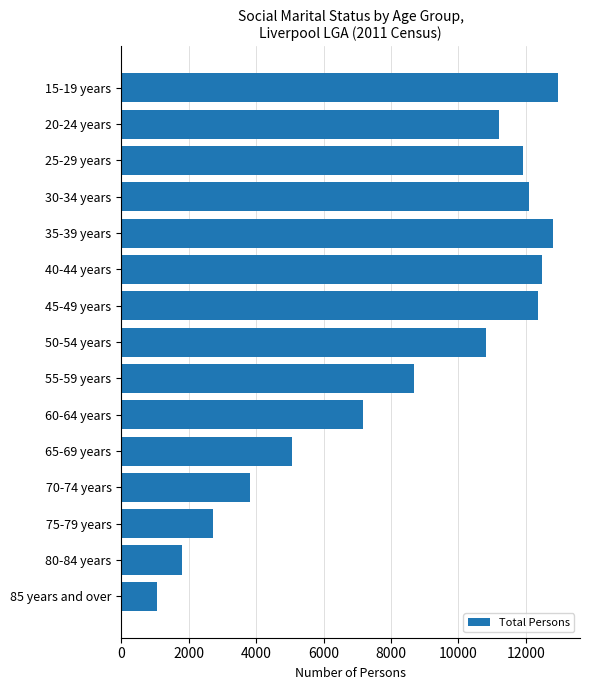

Reading top to bottom, what are all the values shown in this chart?

12955	11201	11915	12105	12803	12472	12358	10824	8668	7162	5074	3831	2707	1798	1053